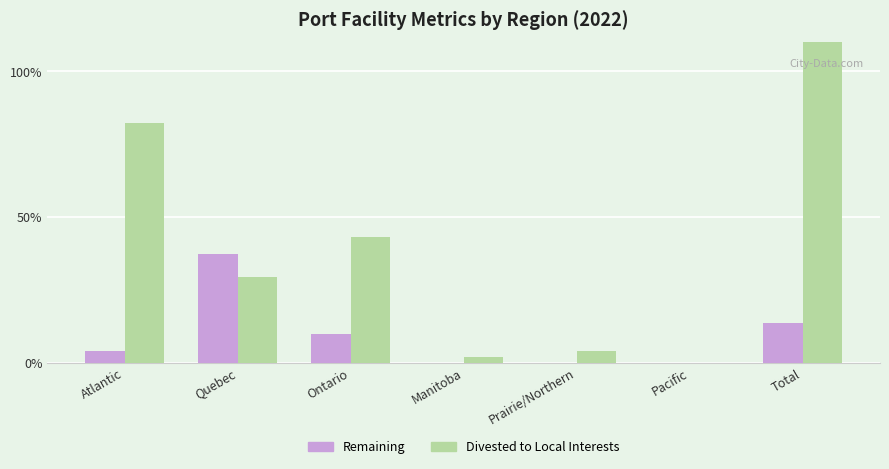

How many bars are there in total?

14